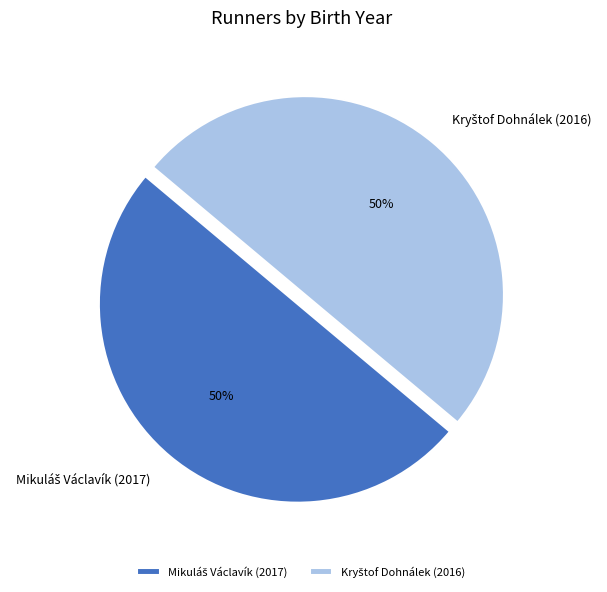

To the nearest percent, what is the average slice percentage?

50%